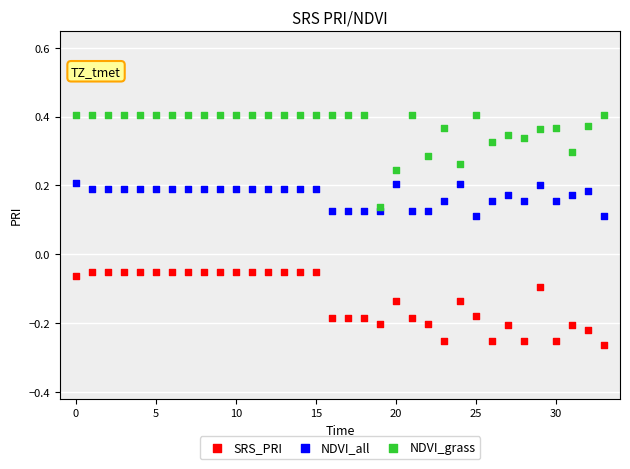

Which series contains the highest Y value?

NDVI_grass